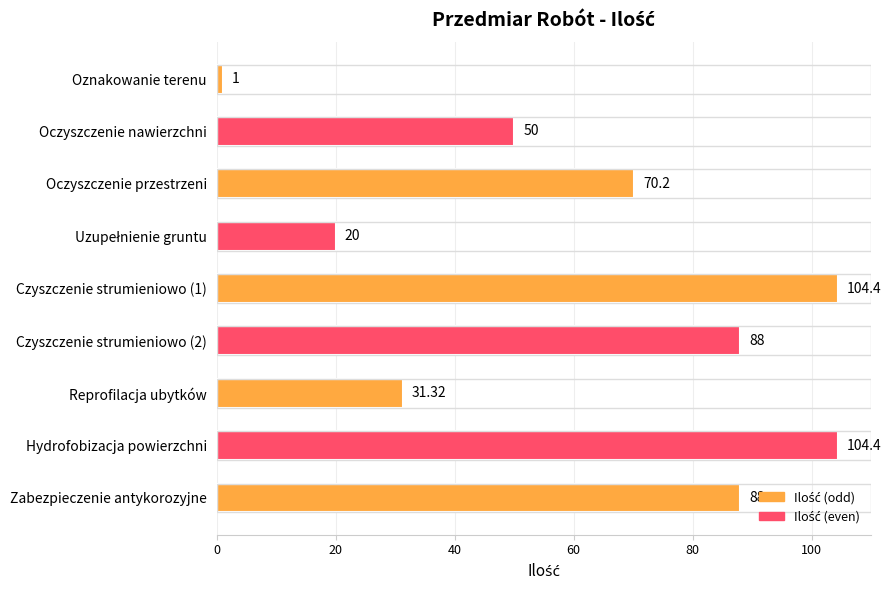

What is the label of the 3rd bar from the top?

Oczyszczenie przestrzeni